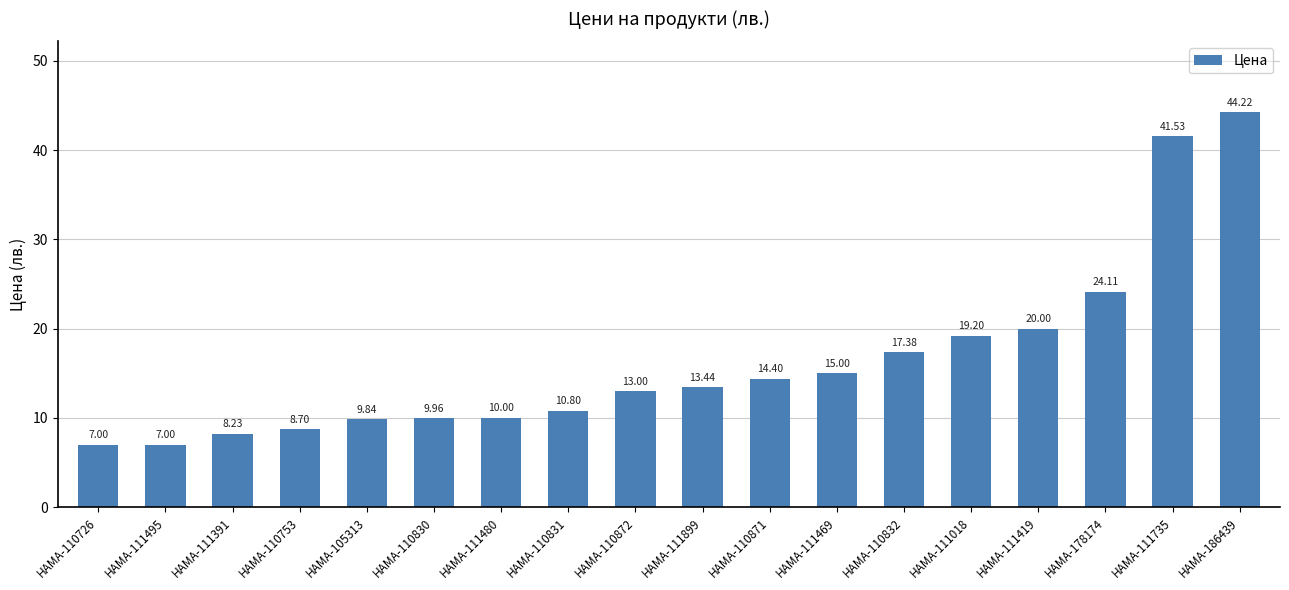

The value at HAMA-110871 is 14.4. True or false?

True